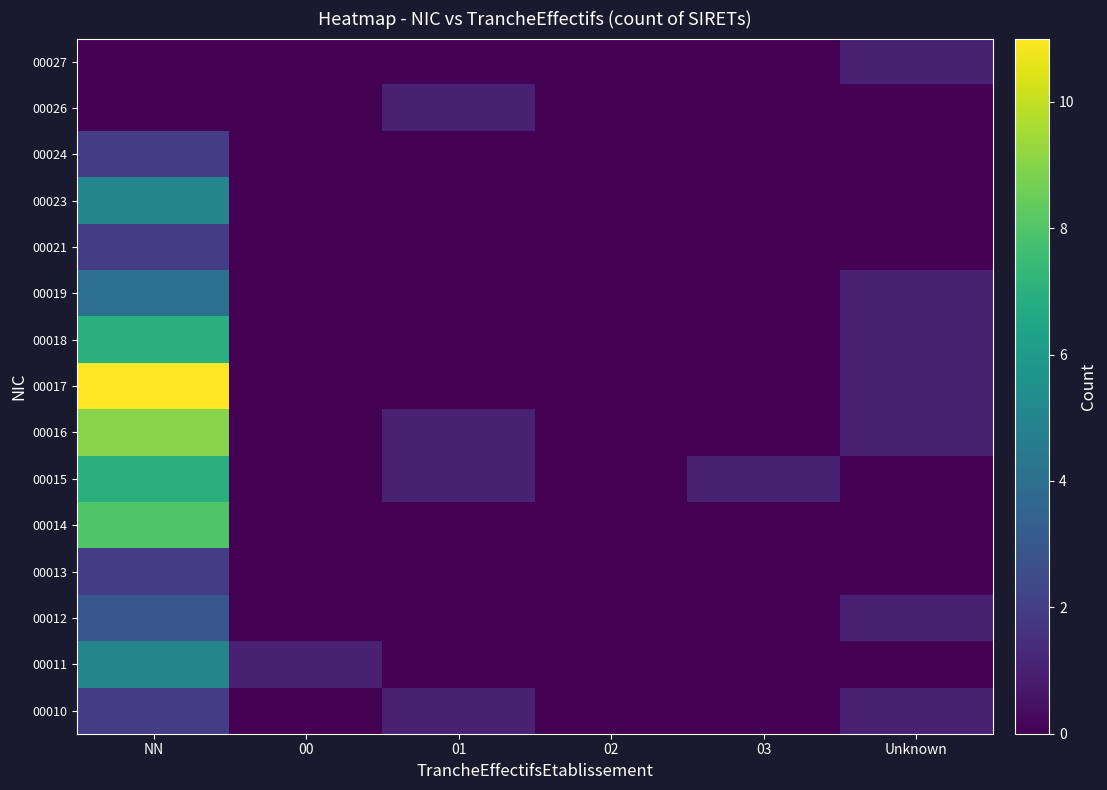

At which category does the chart reach its peak across all series?

NN